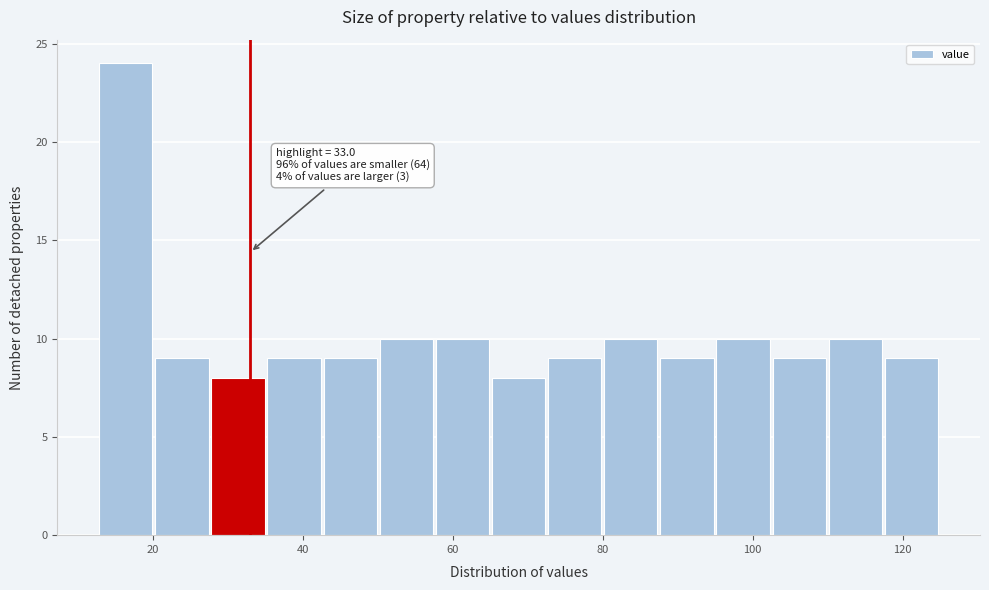

Read against the x-axis, roughly where is the centre of the tallest bar?

16